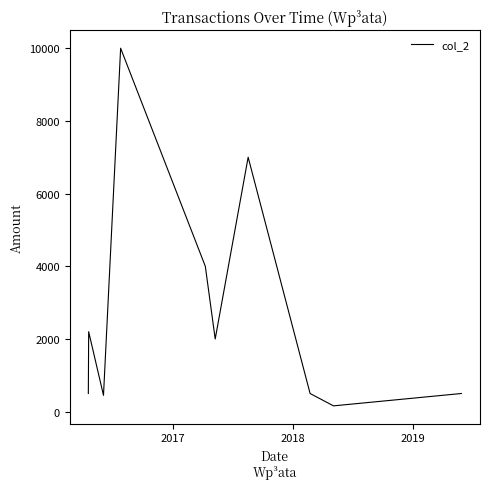

How many data points are less than 500?

2